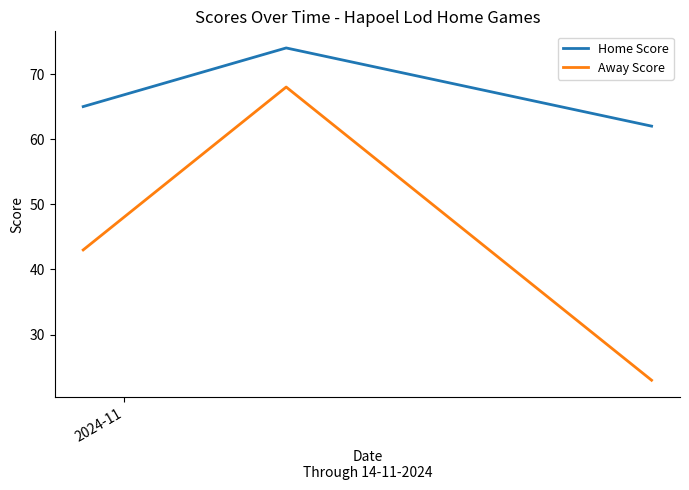

What is the highest value of the Home Score series?

74